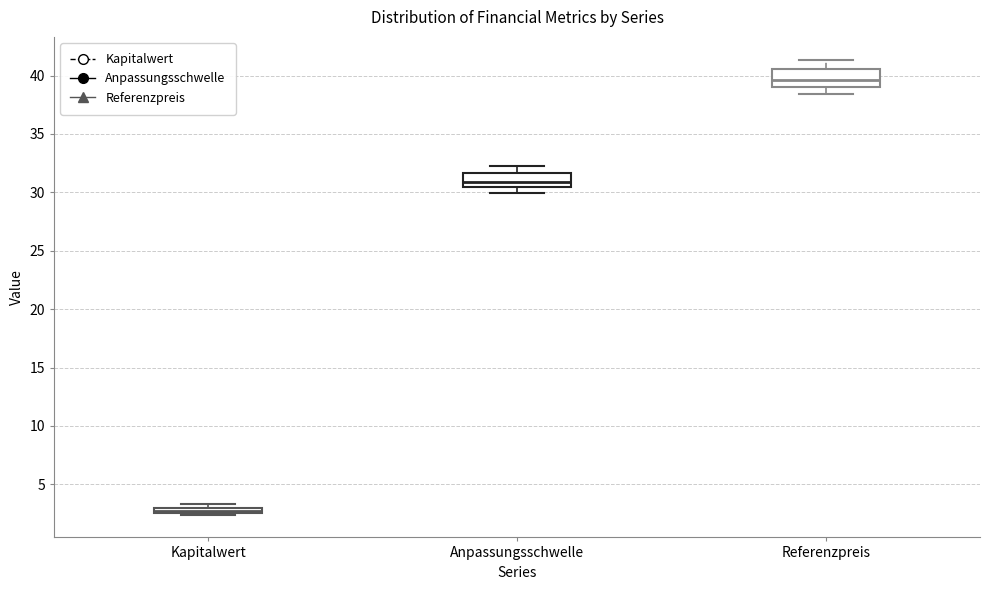

Which box's median line is the lowest?

Kapitalwert